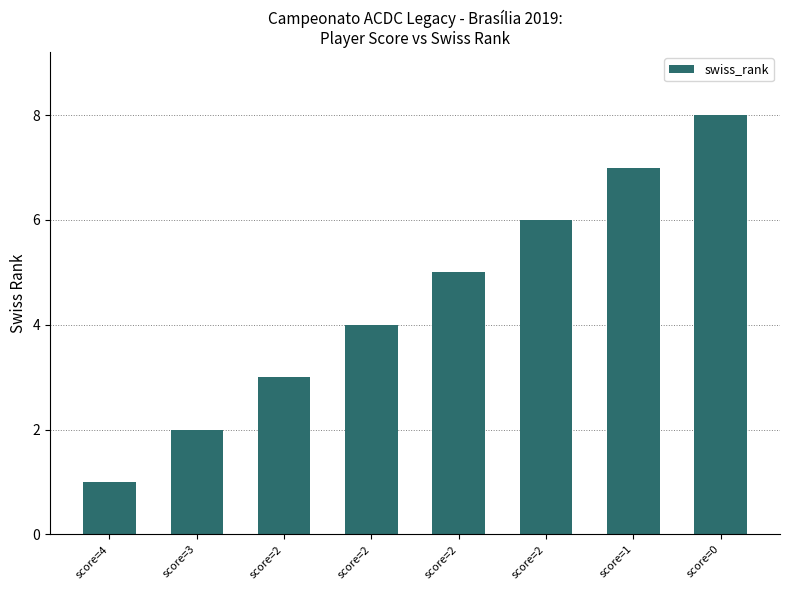

The chart shows a value of 1 at score=4. True or false?

True